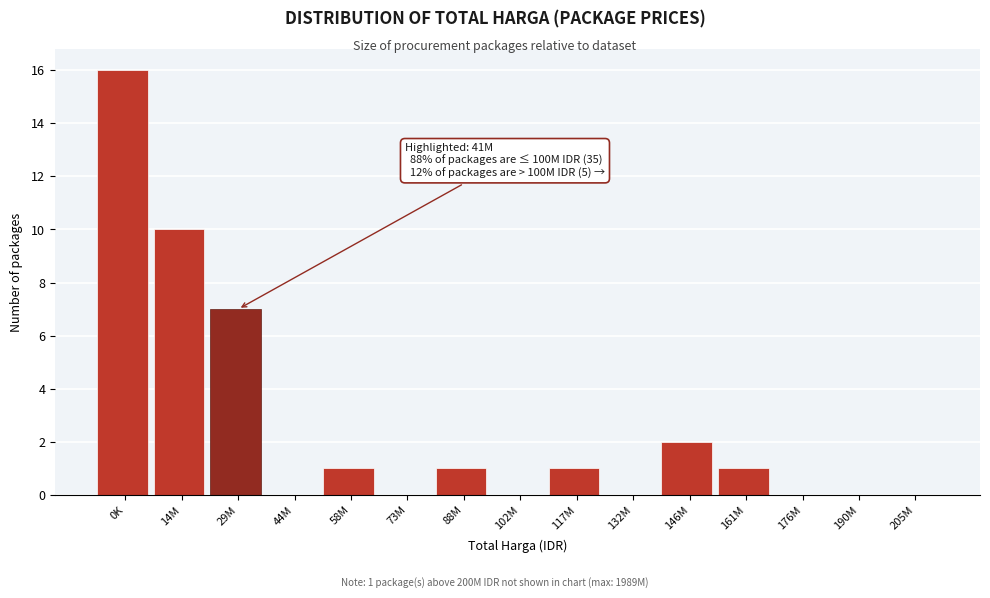

Reading right to left, what are all the values shown in this chart?

205M=0	190M=0	176M=0	161M=1	146M=2	132M=0	117M=1	102M=0	88M=1	73M=0	58M=1	44M=0	29M=7	14M=10	0K=16